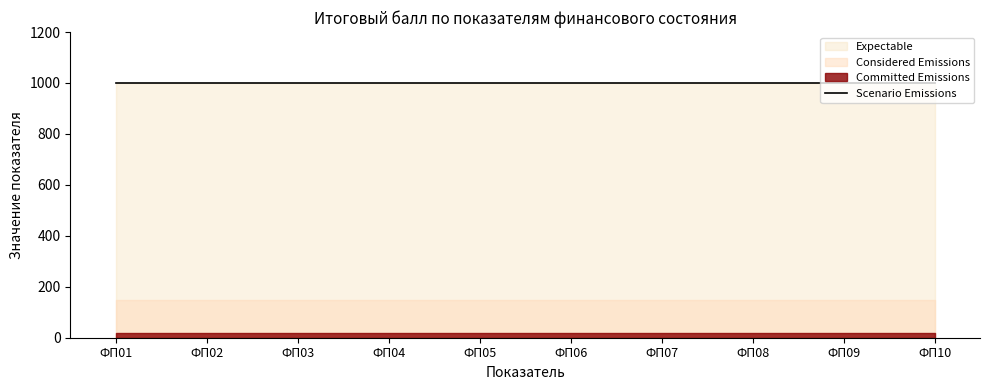

Does the chart have visible grid lines?

No